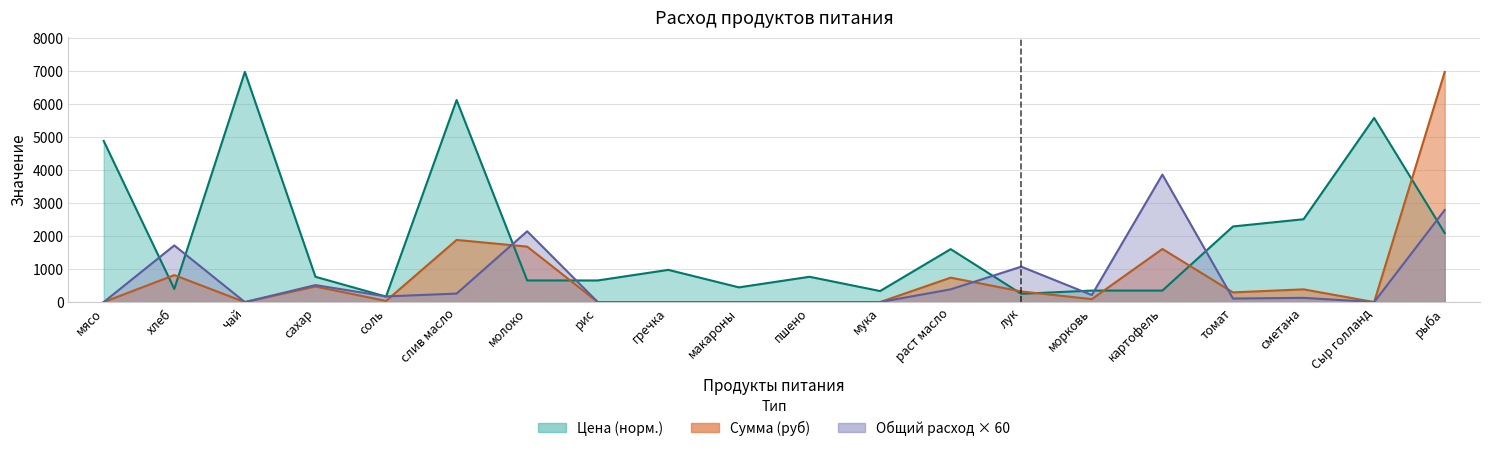

Between соль and раст масло, which series saw the biggest shift?

Цена (руб)